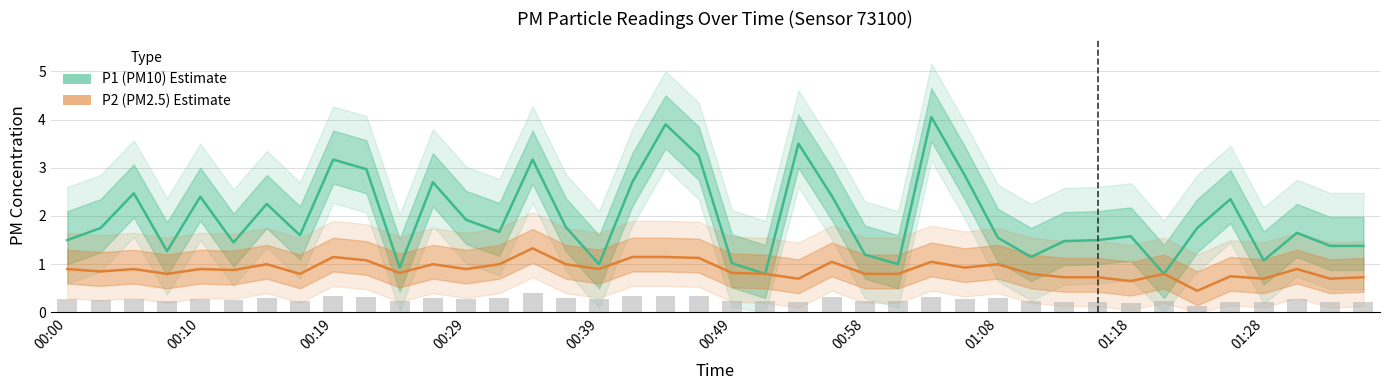

List the series in order of their peak value, lowest first.

P2 (PM2.5), P1 (PM10)